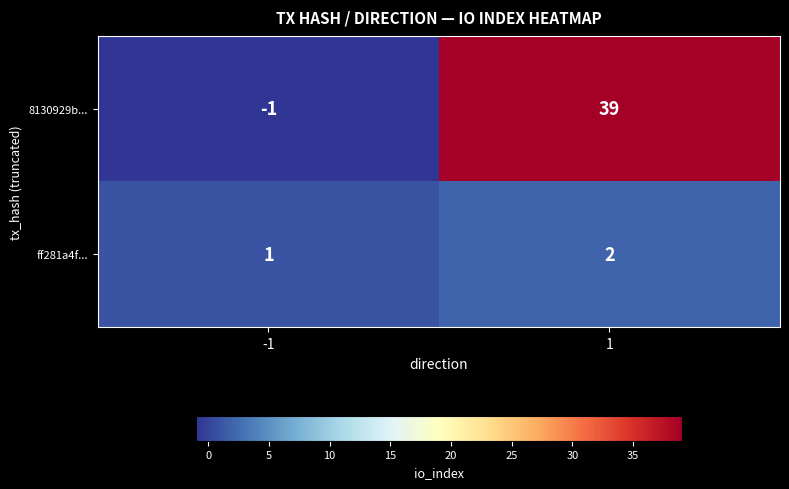

The ff281a4f... series shows 1 at -1. True or false?

True